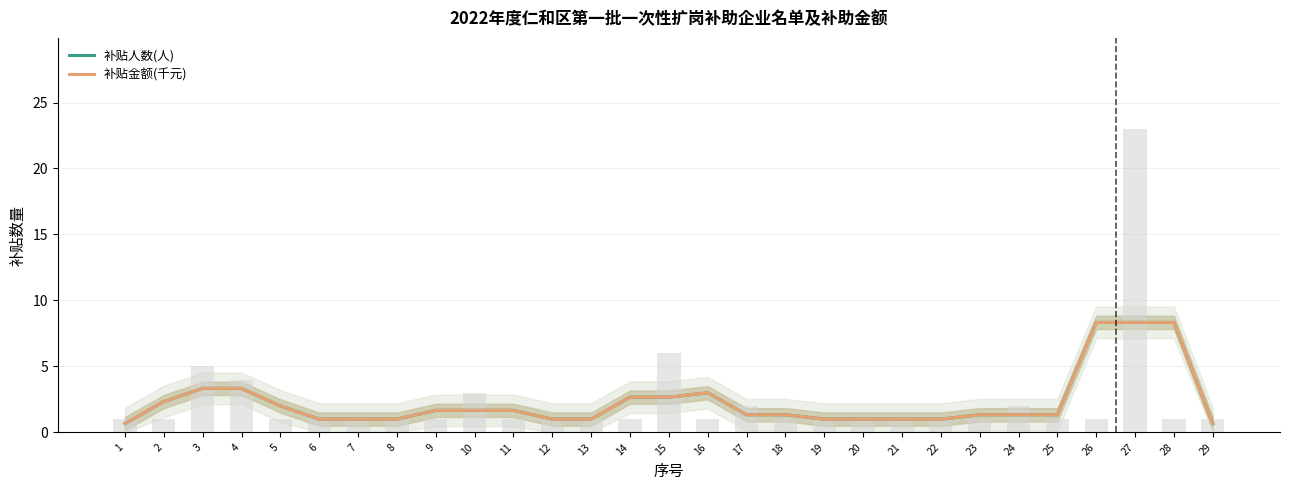

Is it true that 补贴金额(千元) equals 1.0 at 7?

True